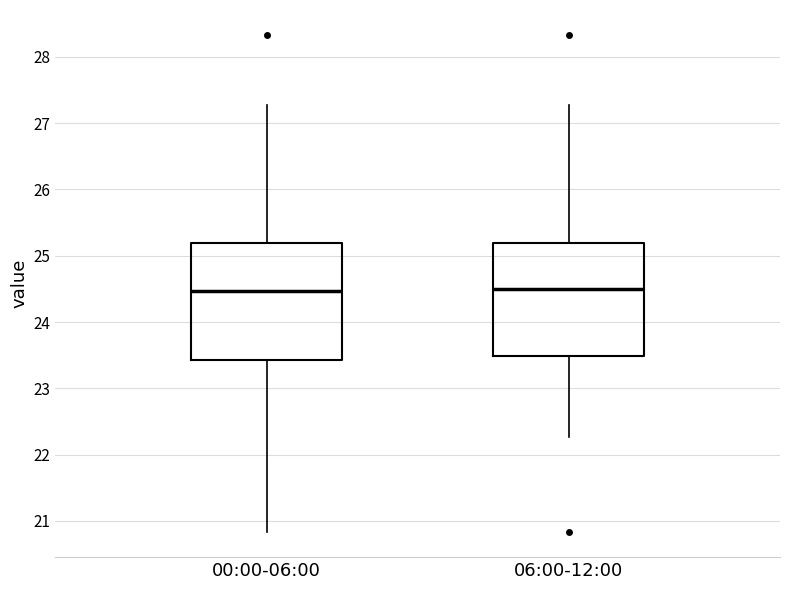

Reading left to right, transcribe this box plot: for each box, give where its median line is, the range the box spans, and where its two whiskers end, as read against the y-axis. The values are not printed on the chart, so give them approximately, as read against the axis.

00:00-06:00: median 24.5, box 23.4 to 25.2, whiskers 20.8 to 27.3
06:00-12:00: median 24.5, box 23.5 to 25.2, whiskers 22.3 to 27.3